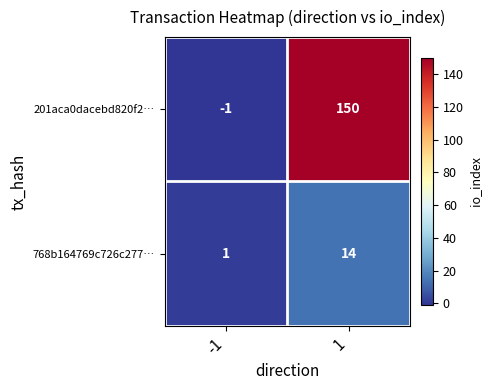

What is the maximum value shown in the chart?

150